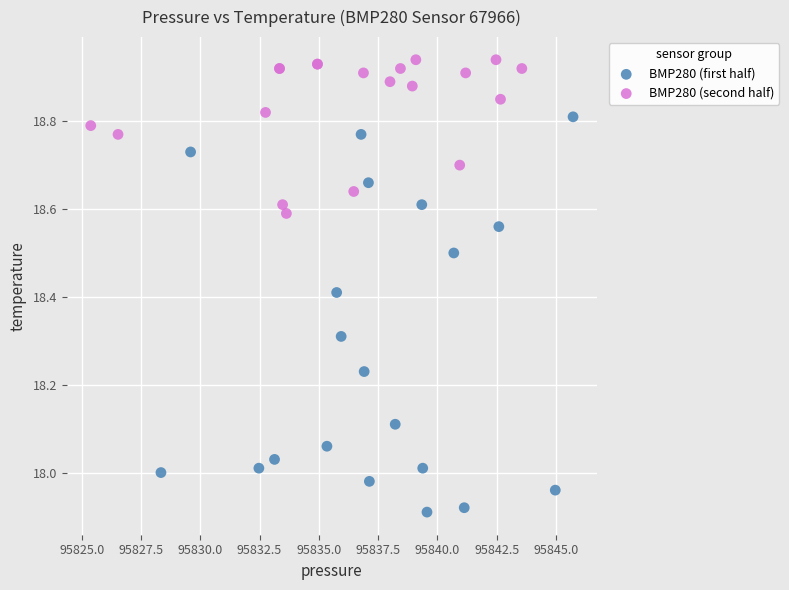

What are all the series names shown in the legend?

BMP280 (first half), BMP280 (second half)